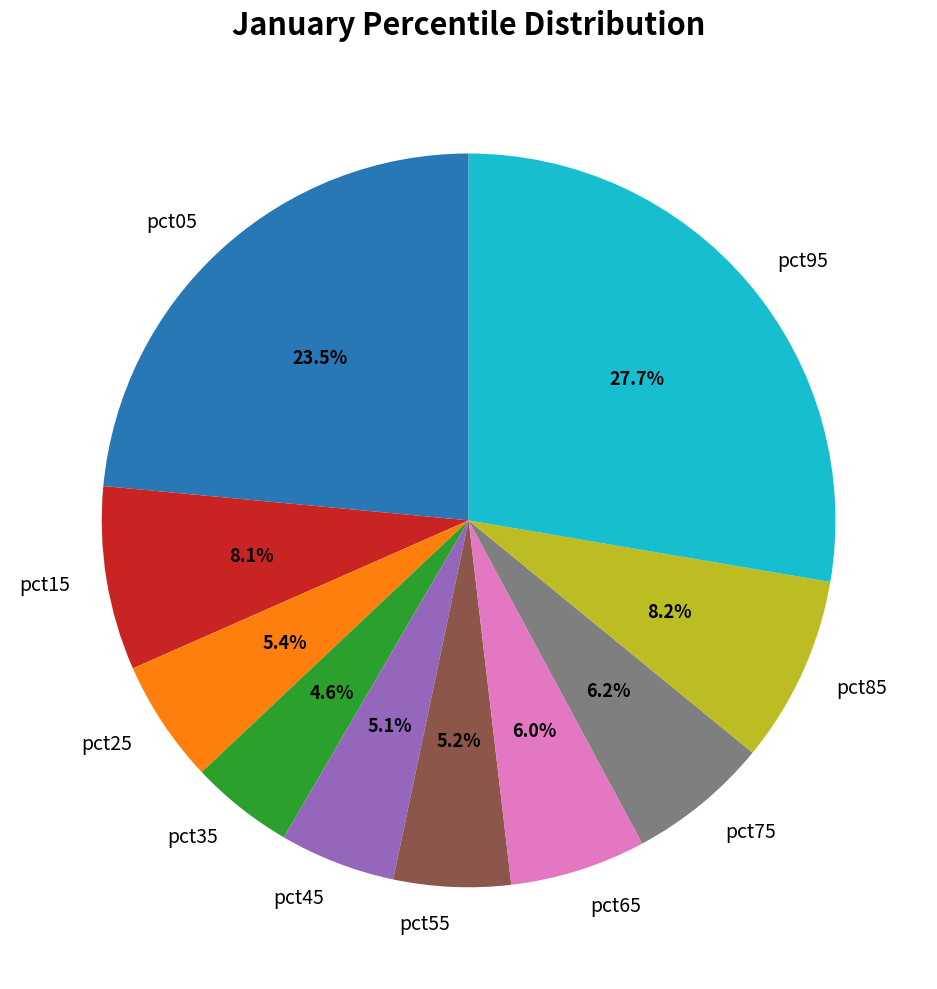

Is there a majority slice in this chart?

No